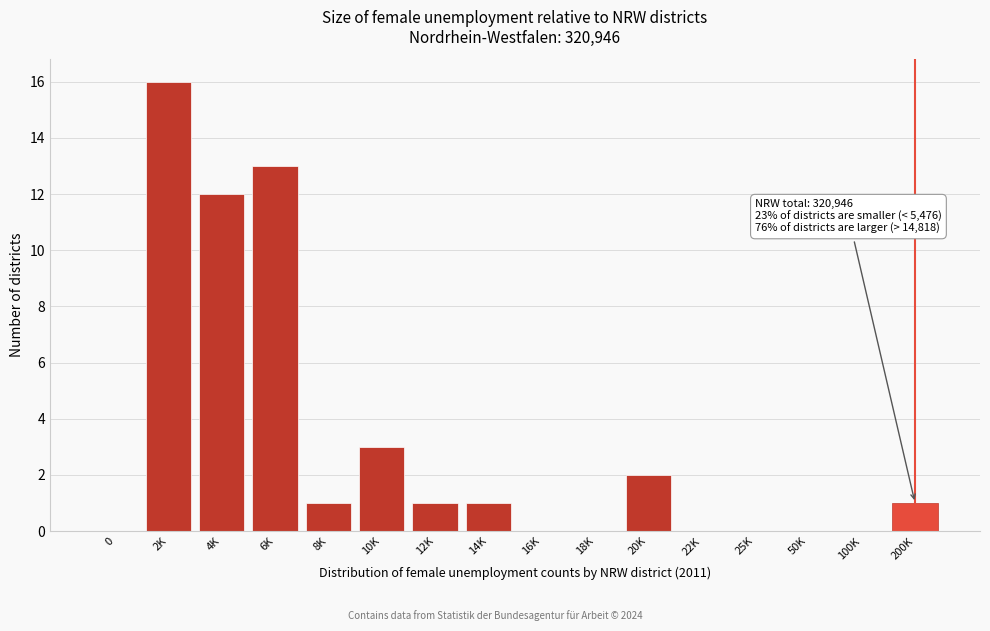

Reading left to right, extract all data points from this chart.

0=0	2K=16	4K=12	6K=13	8K=1	10K=3	12K=1	14K=1	16K=0	18K=0	20K=2	22K=0	25K=0	50K=0	100K=0	200K=1